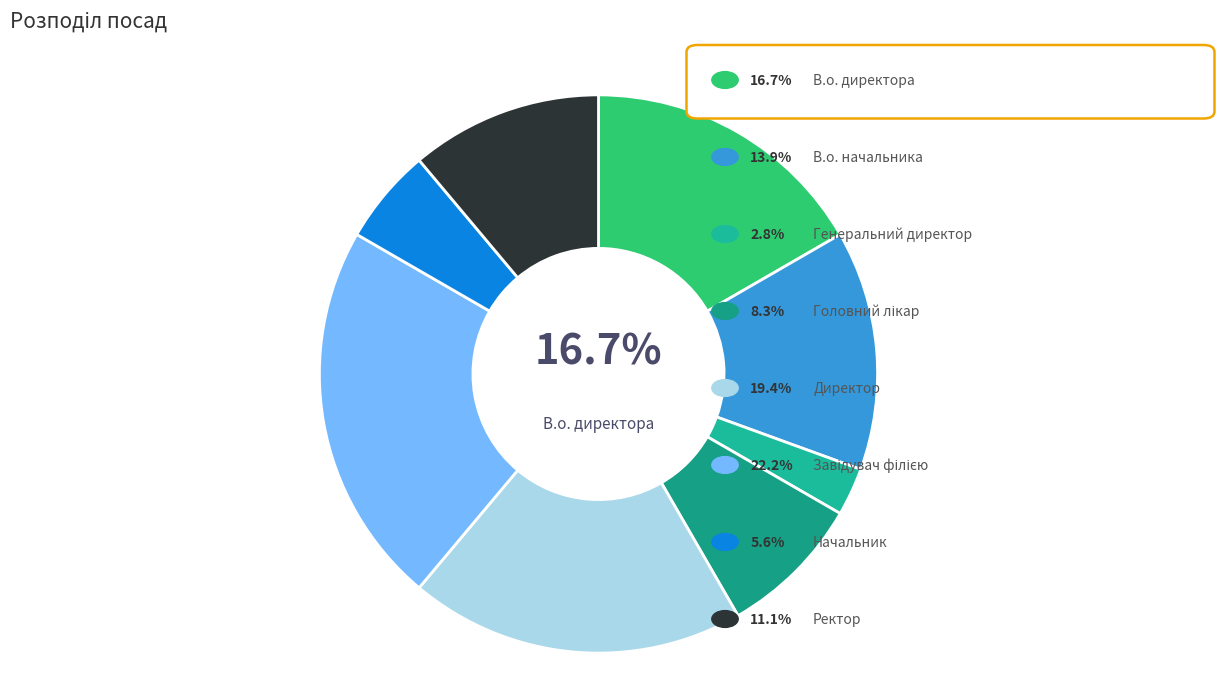

Does any single category account for the majority?

No